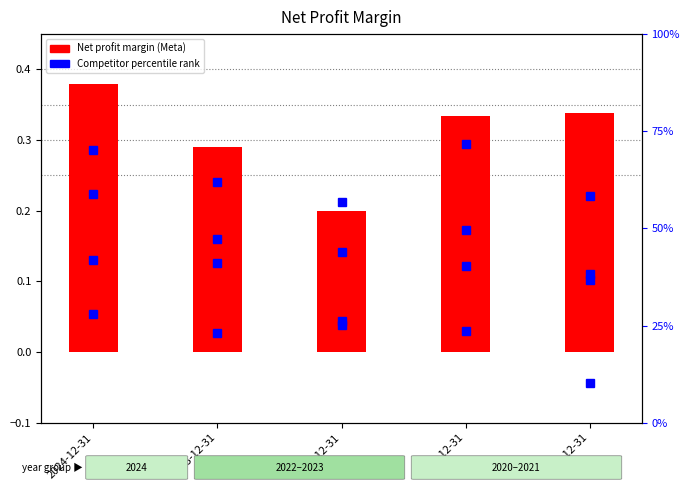

What is the sum of the Meta Platforms values at 2022-12-31 and 2023-12-31?

0.5